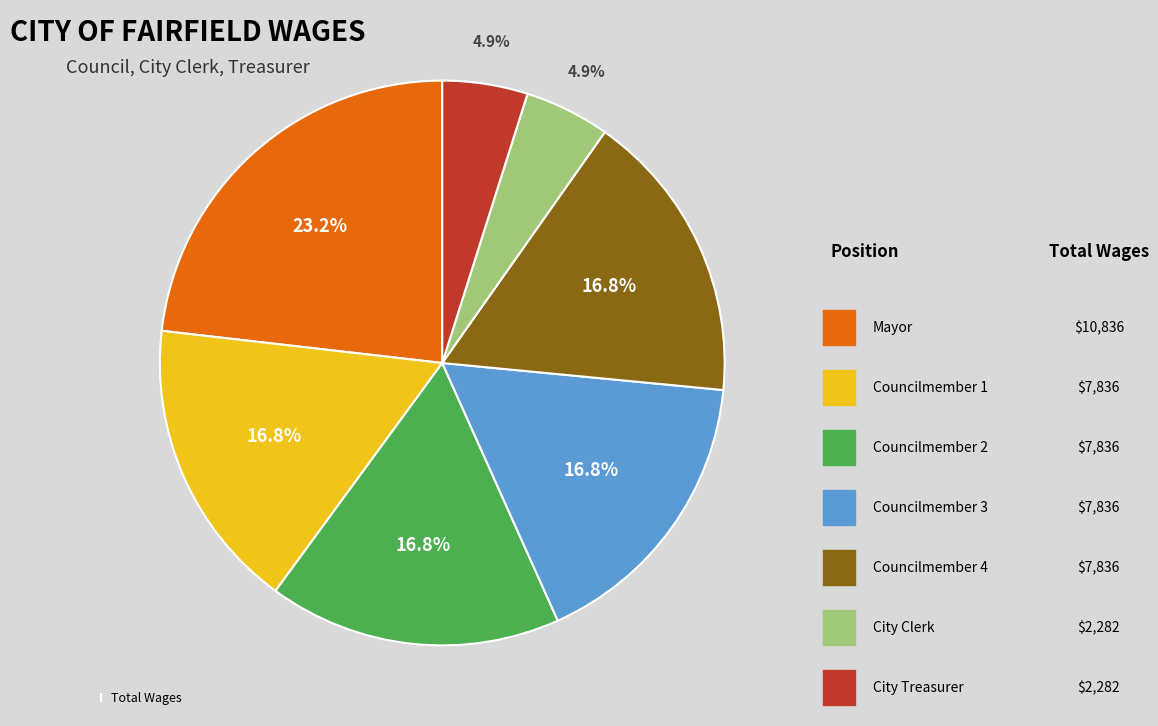

How many slices are in this pie chart?

7